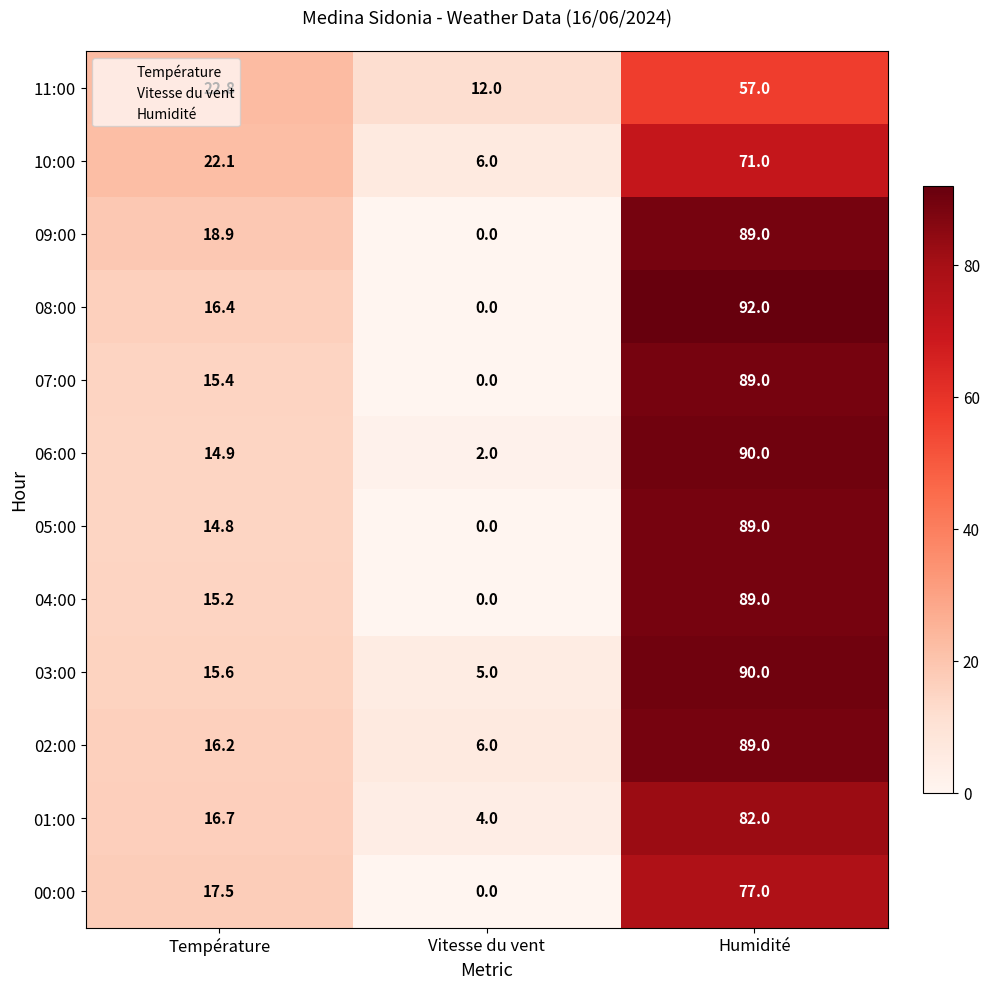

Which series has the largest total across all categories?

02:00